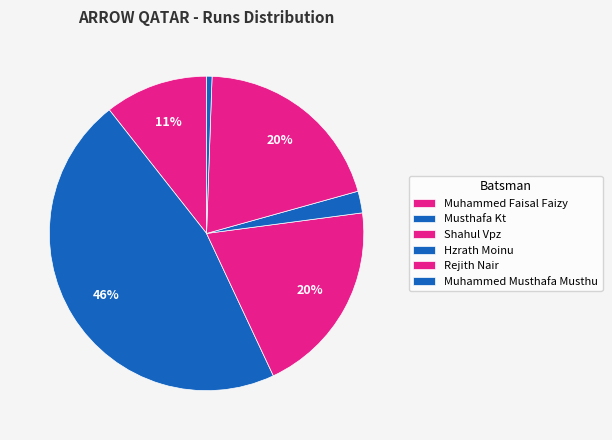

Count the number of slices in the pie.

6